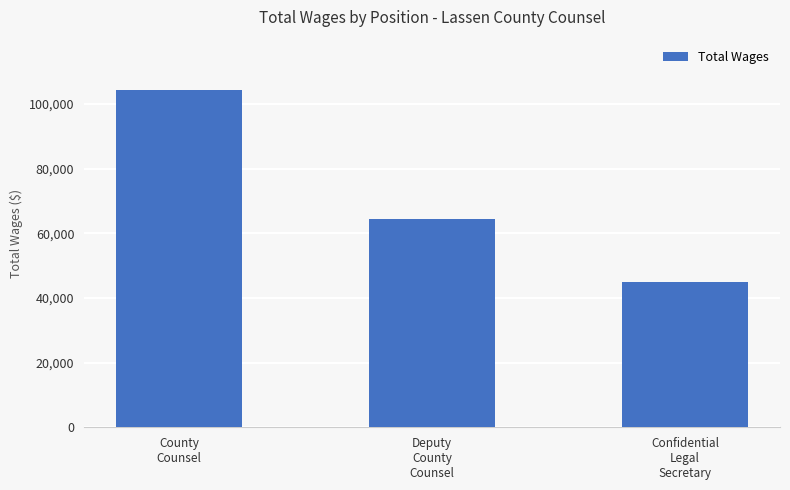

At which category does the chart reach its peak across all series?

County
Counsel